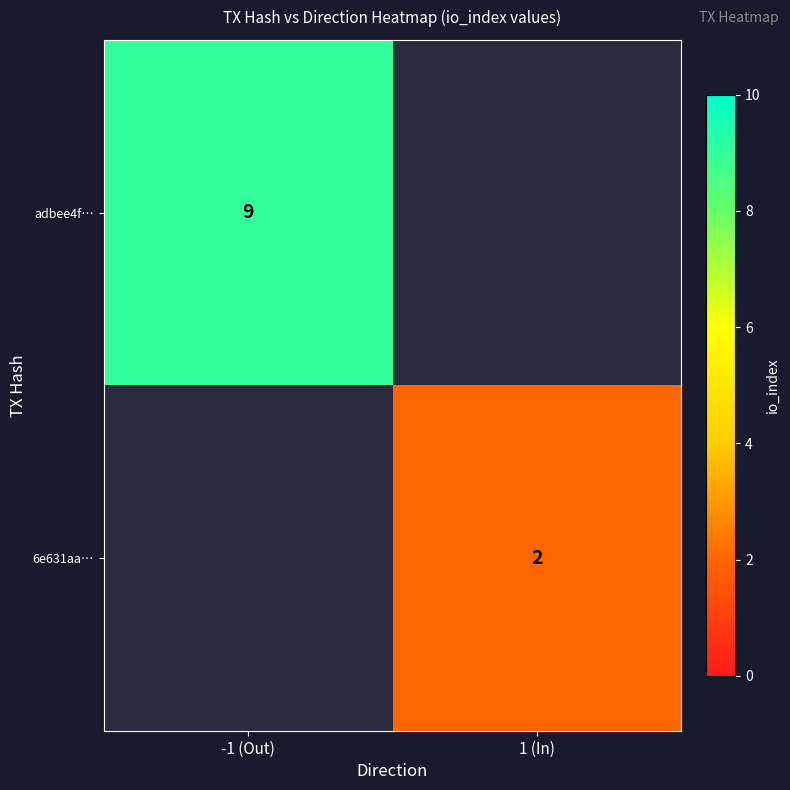

The 6e631aa… series shows 3 at 1 (In). True or false?

False